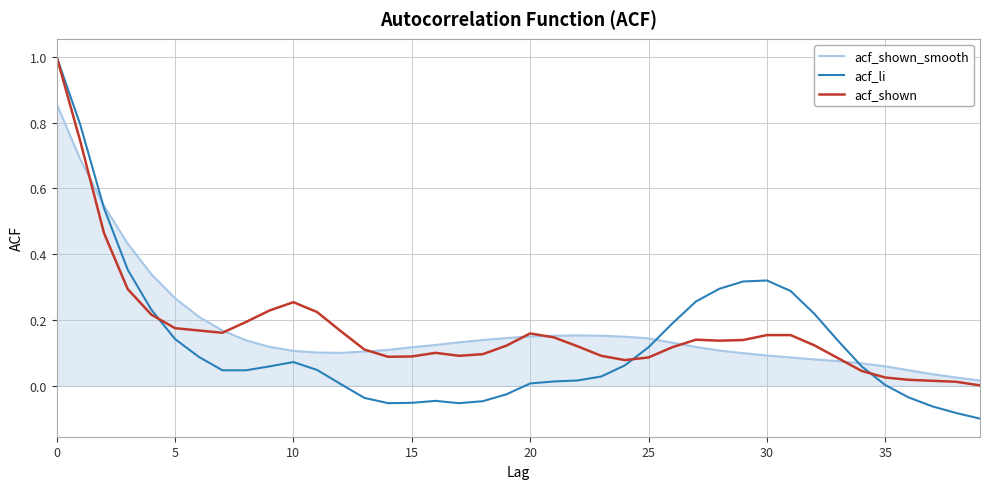

Which series has the widest spread of values?

acf_li